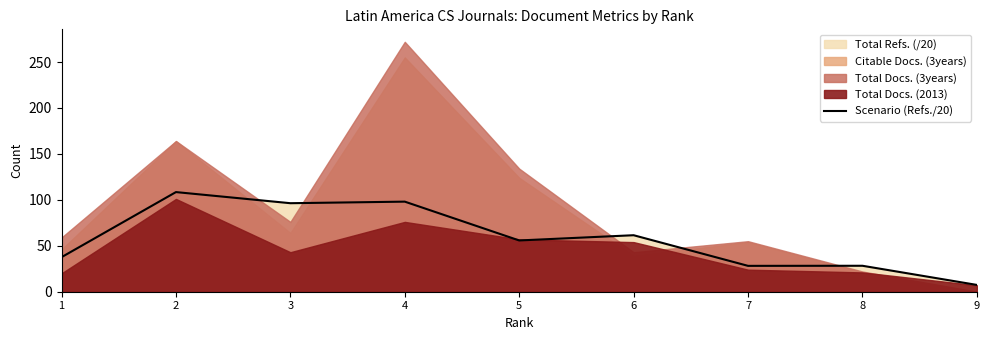

How many lines are shown in the chart?

1